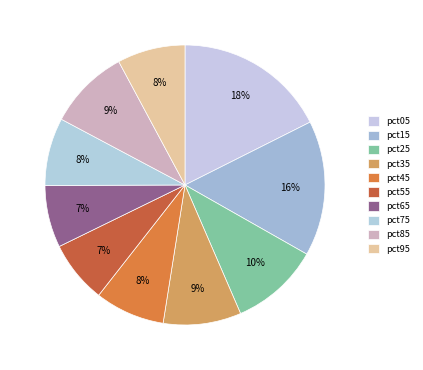

Do pct05 and pct95 together represent more than half of the pie?

No